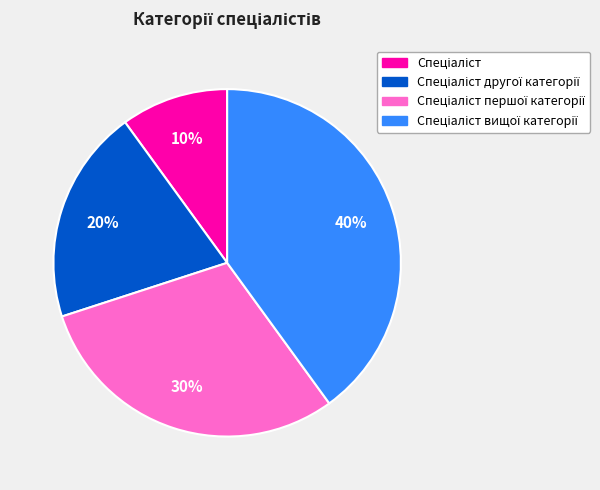

How many segments does this pie chart have?

4